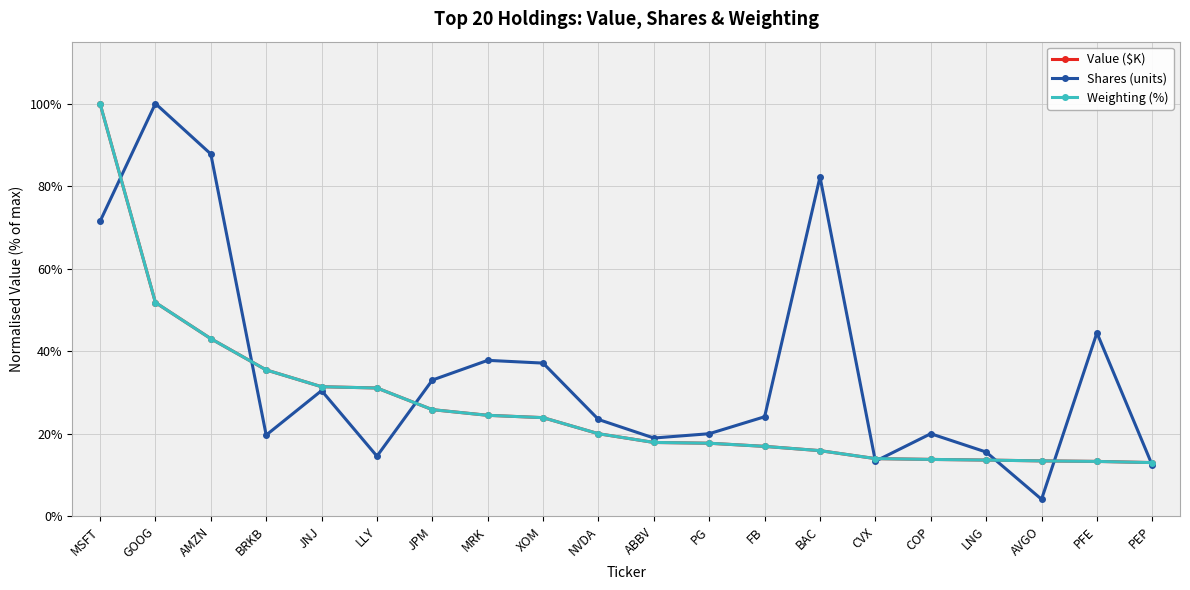

Read the Shares (units) value at PG.

20.0